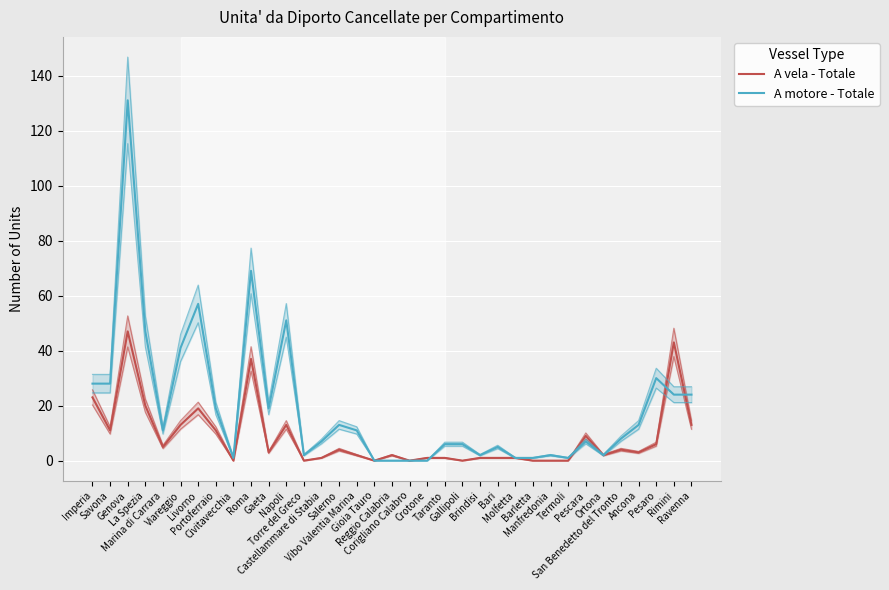

True or false: A motore - Totale has a value of 7 at Pescara.

True